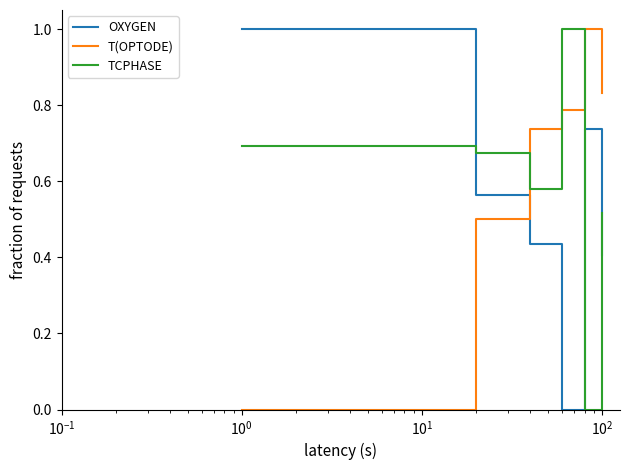

After their last crossing, which series has the higher values: OXYGEN or T(OPTODE)?

T(OPTODE)